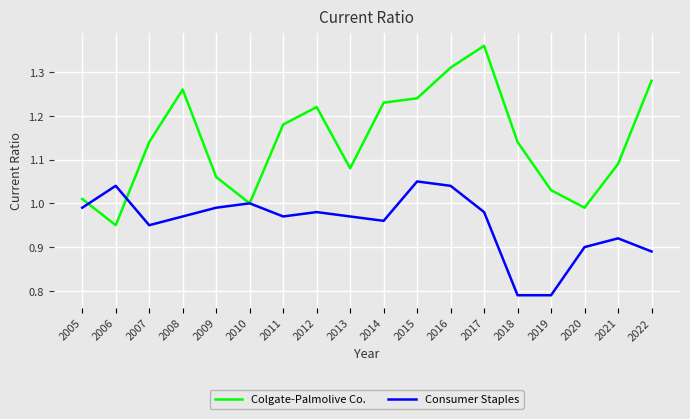

True or false: Colgate-Palmolive Co. has more than 0 points higher than both neighbors.

True